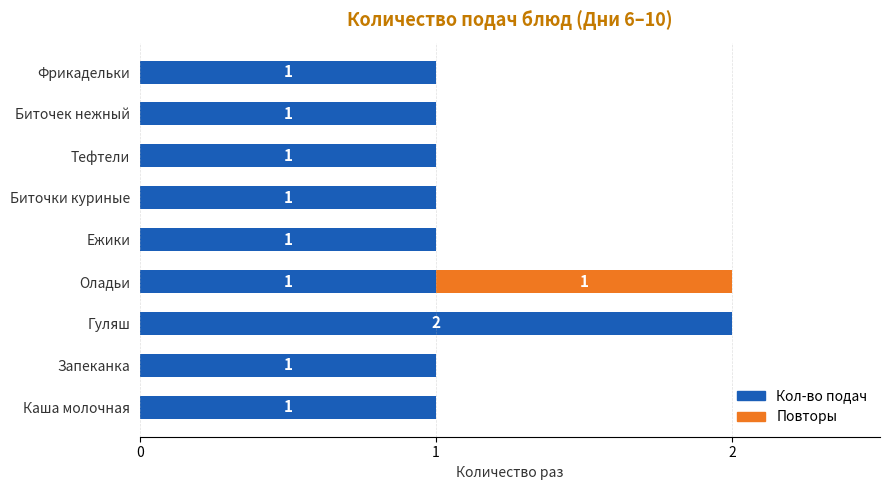

At which label does Кол-во подач reach its peak?

Гуляш